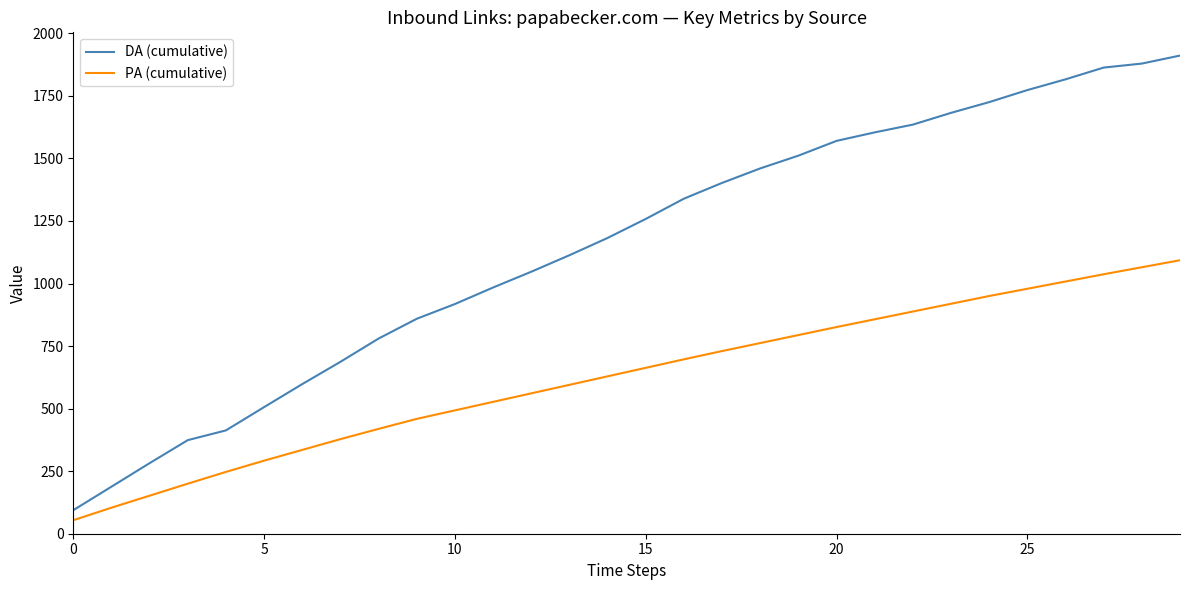

How many lines are shown in the chart?

2